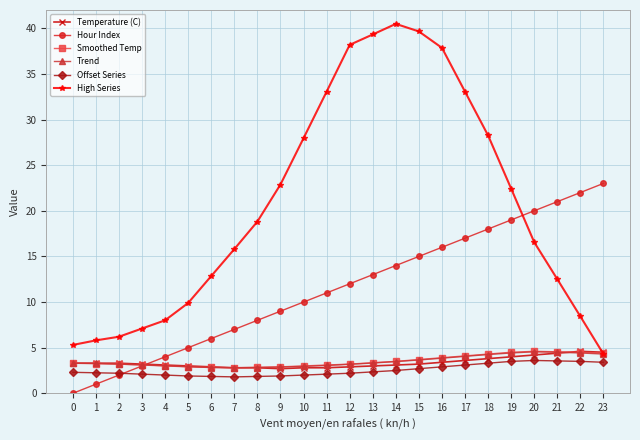

What is the minimum value for Trend?

2.8